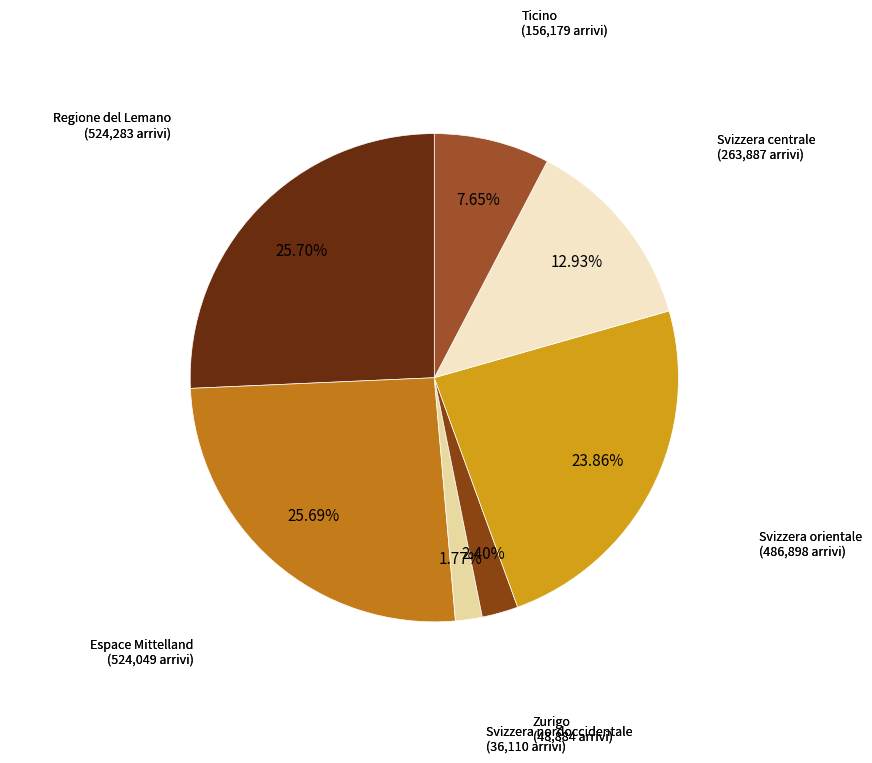

Is there any slice that represents more than half of the pie?

No